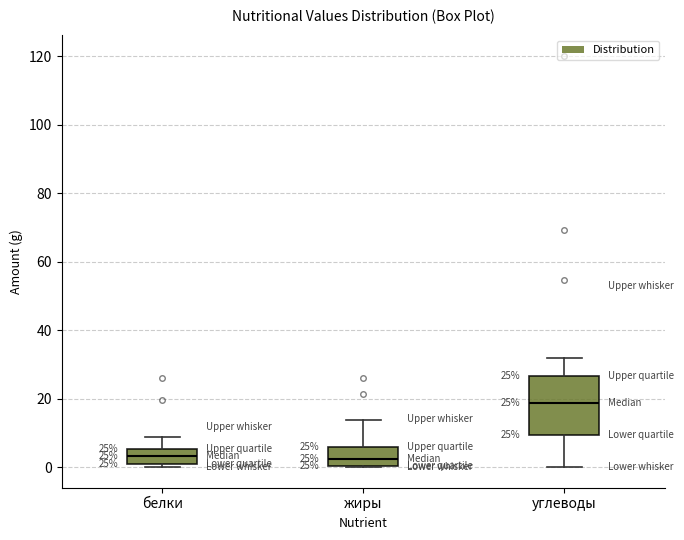

Which box has the highest median line?

углеводы